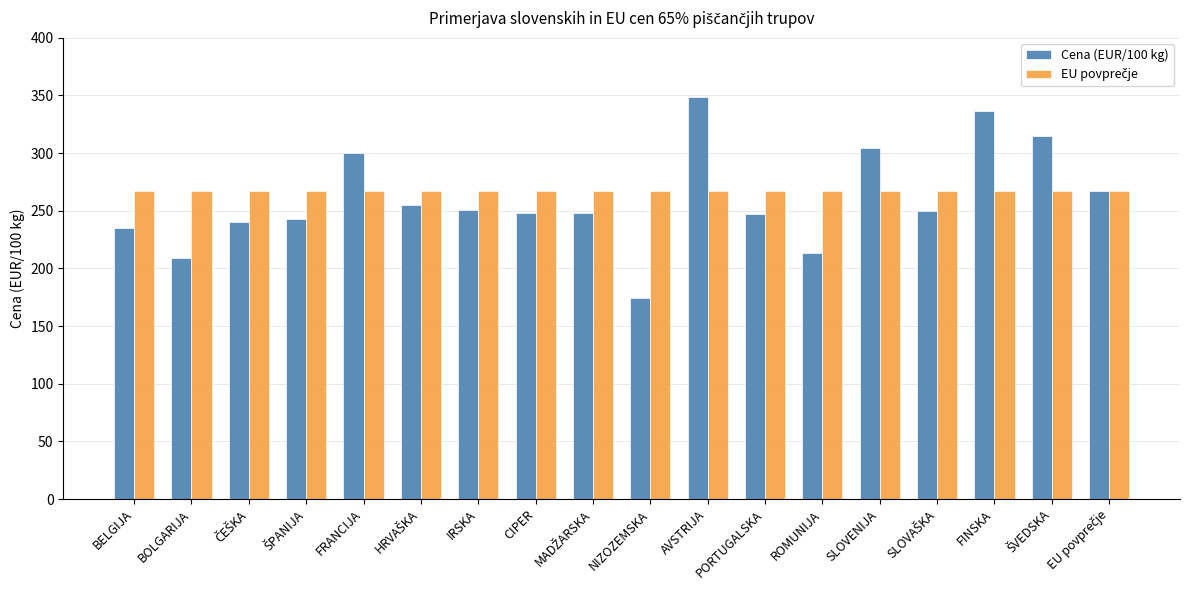

Which series has the widest spread of values?

Cena (EUR/100 kg)